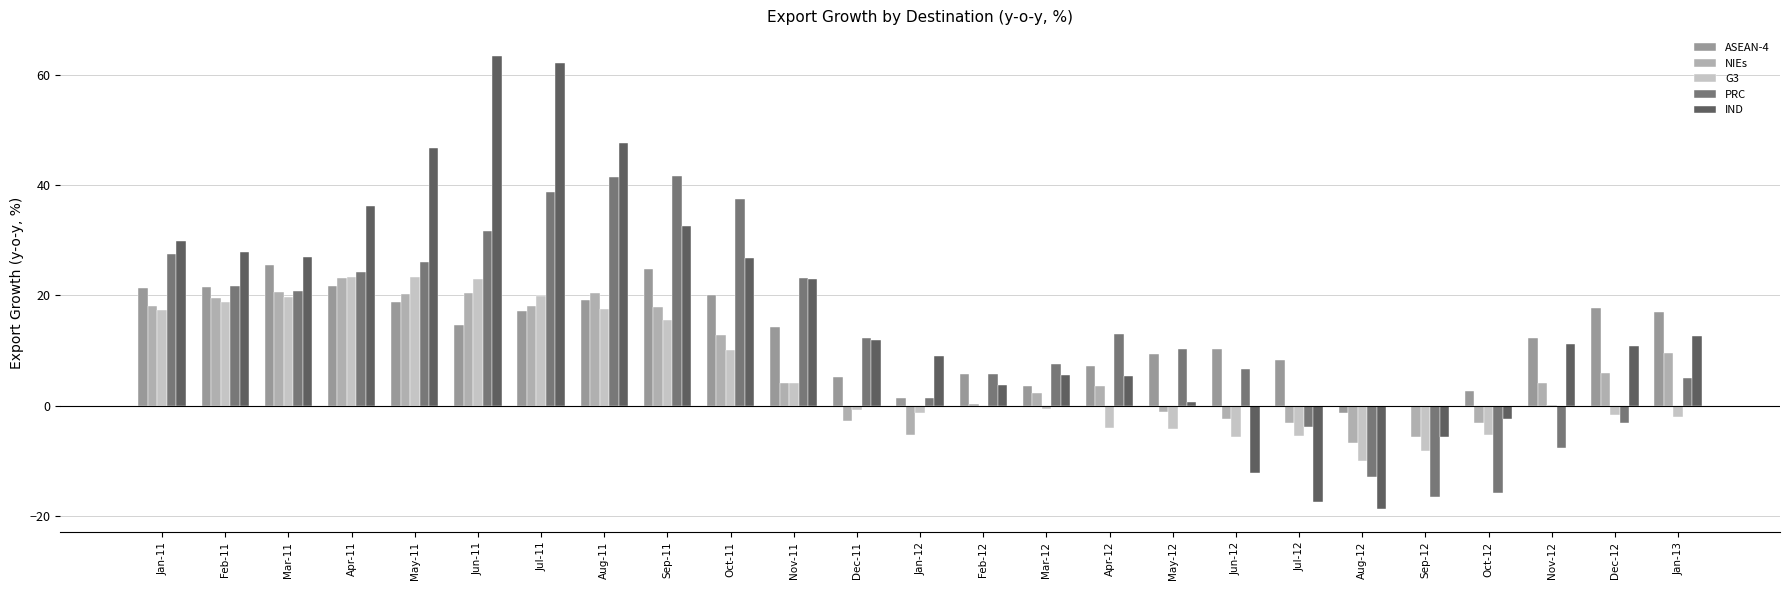

What are all the series names shown in the legend?

ASEAN-4, NIEs, G3, PRC, IND